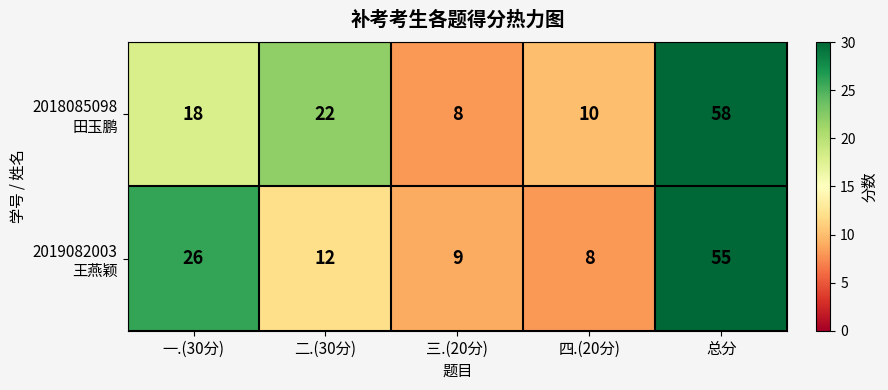

How many series are shown in this chart?

2